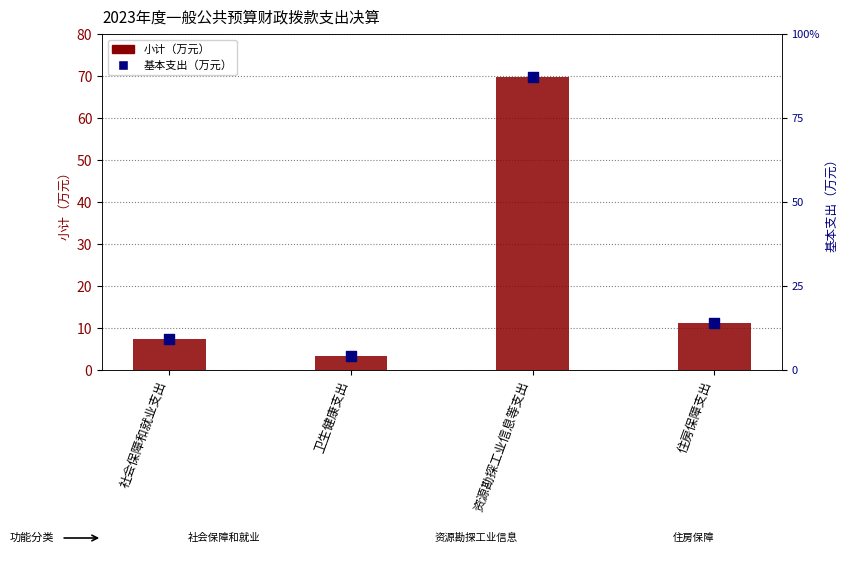

Which series reaches the maximum Y coordinate?

小计